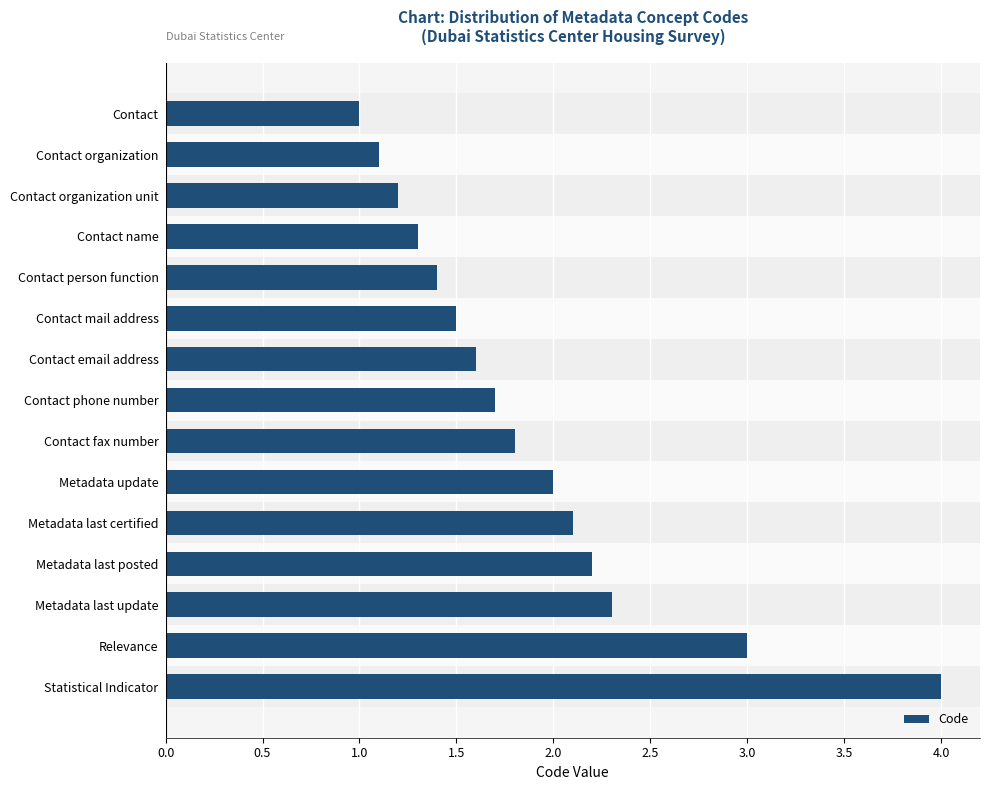

Reading top to bottom, list all the values displayed in this chart.

1.0	1.1	1.2	1.3	1.4	1.5	1.6	1.7	1.8	2.0	2.1	2.2	2.3	3.0	4.0